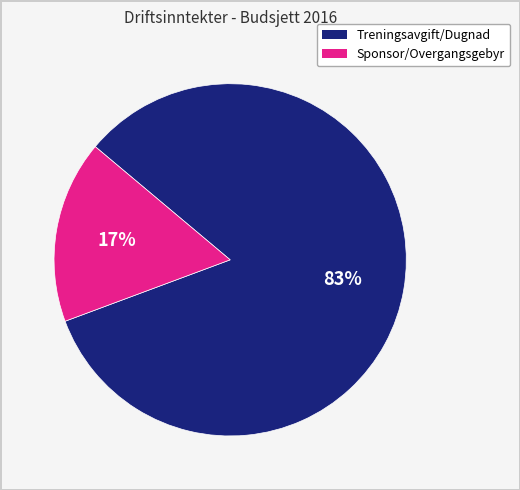

Is there a majority slice in this chart?

Yes